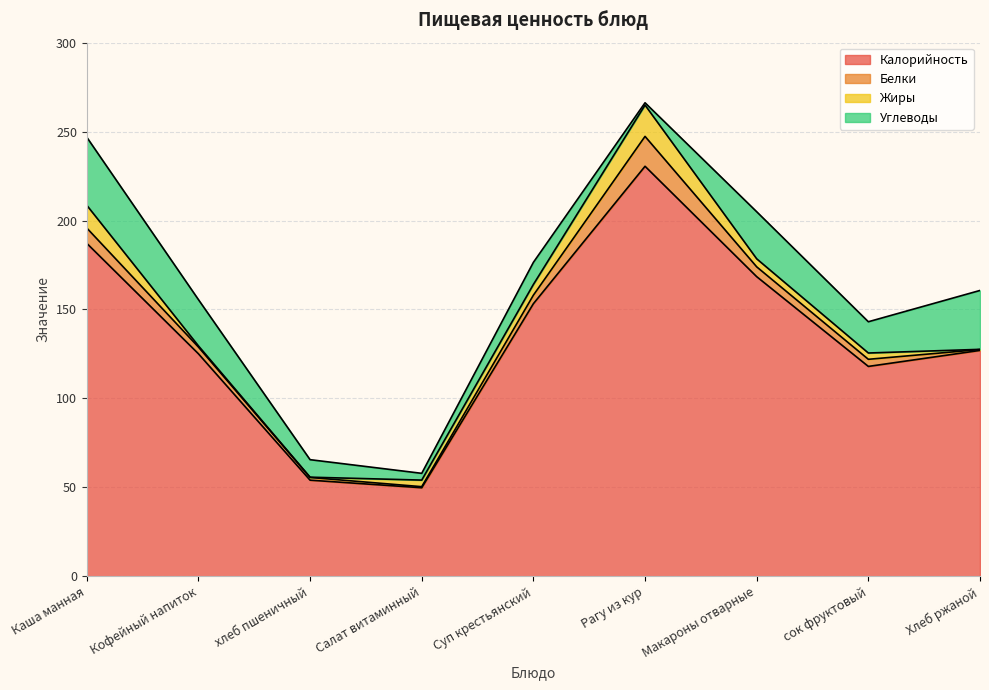

What is the label of the 5th point from the right?

Суп крестьянский